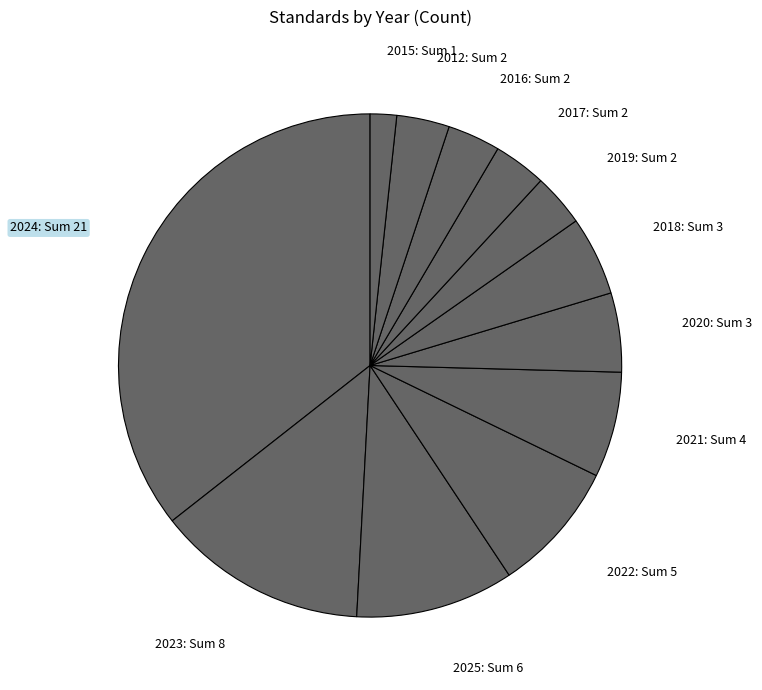

Which has a higher value, 2022: Sum 5 or 2020: Sum 3?

2022: Sum 5